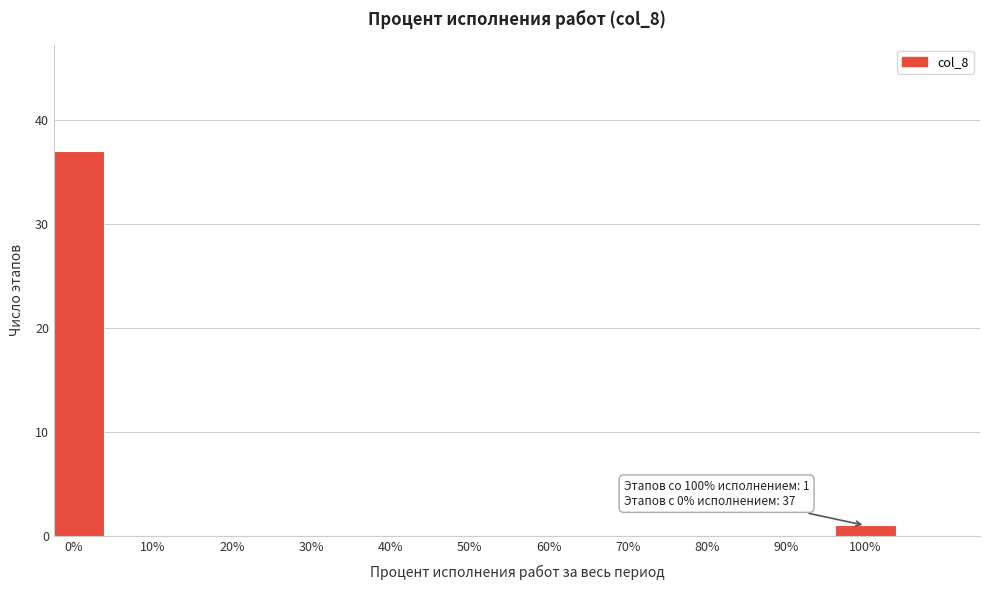

Reading left to right, transcribe all the data shown in this chart.

0%=37	10%=0	20%=0	30%=0	40%=0	50%=0	60%=0	70%=0	80%=0	90%=0	100%=1